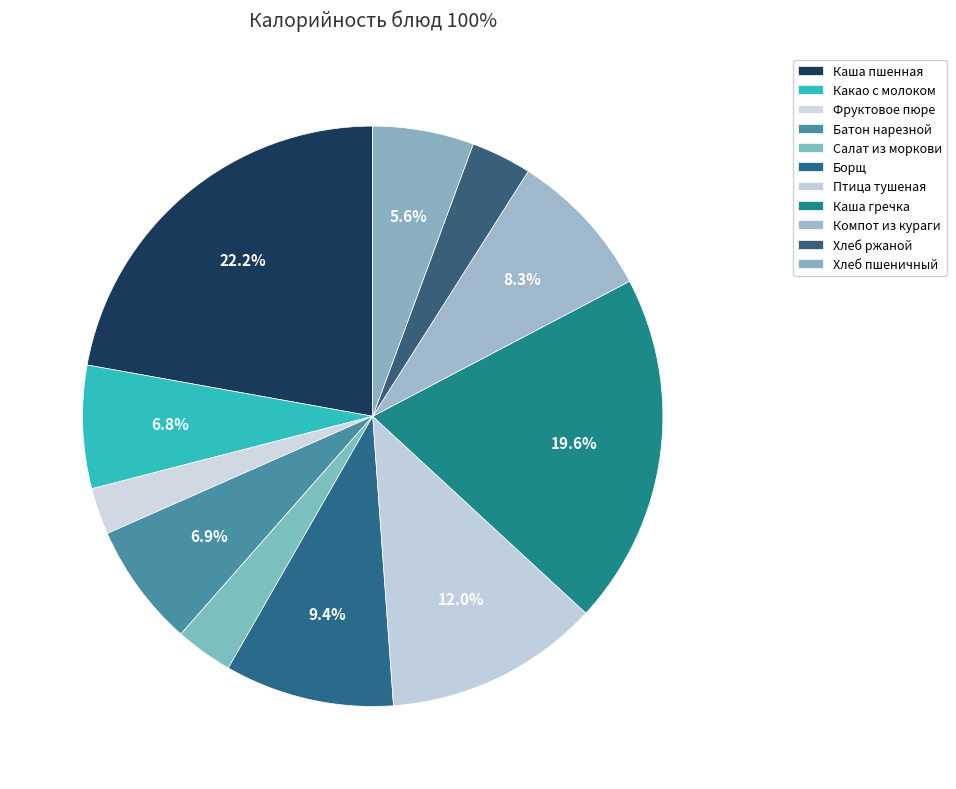

To the nearest percent, what is the average slice percentage?

9%